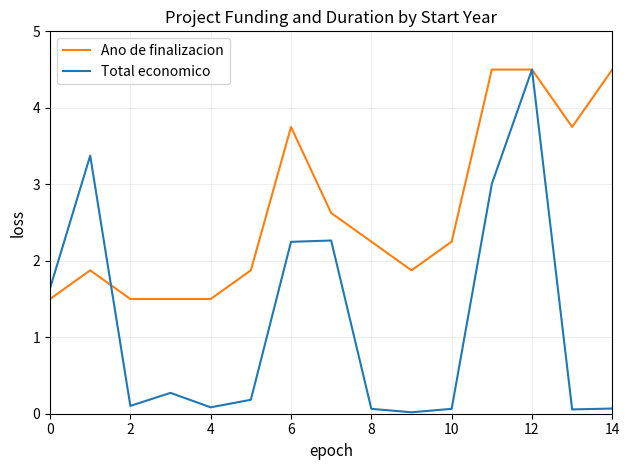

What is the highest value of the Total economico series?

4.5